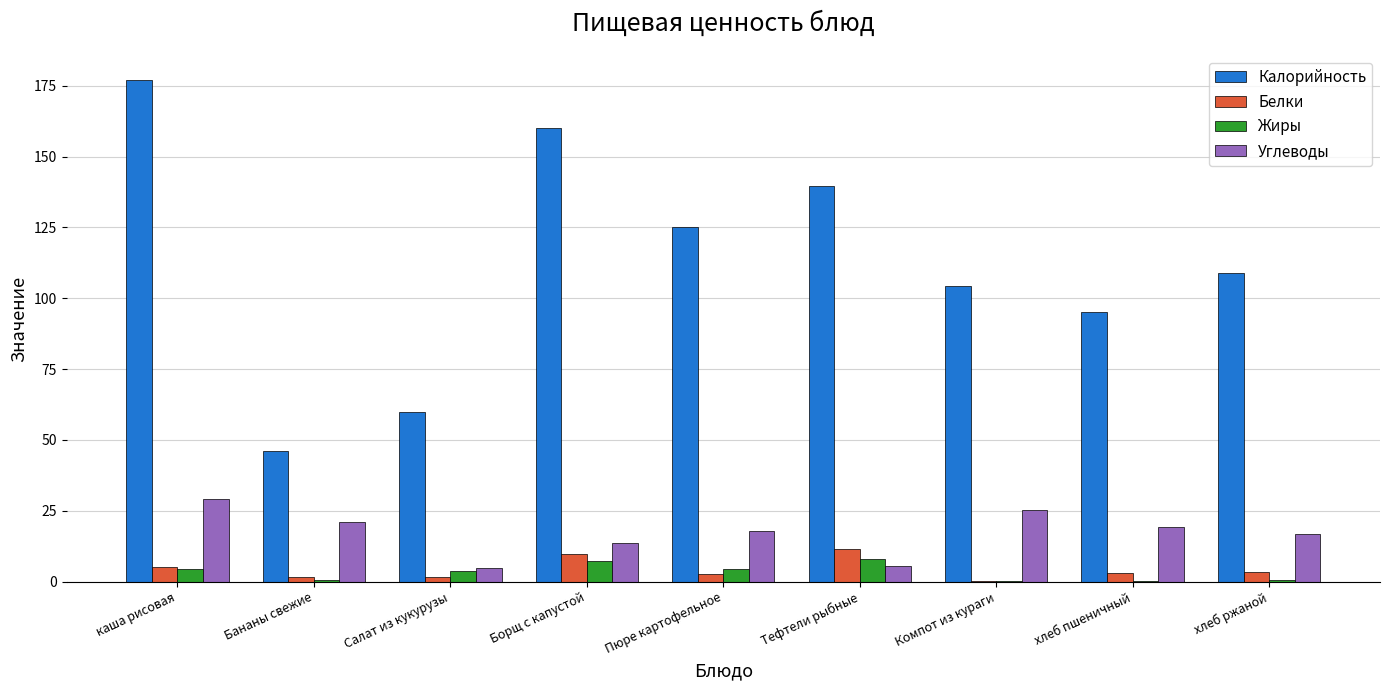

Are the bars horizontal?

No